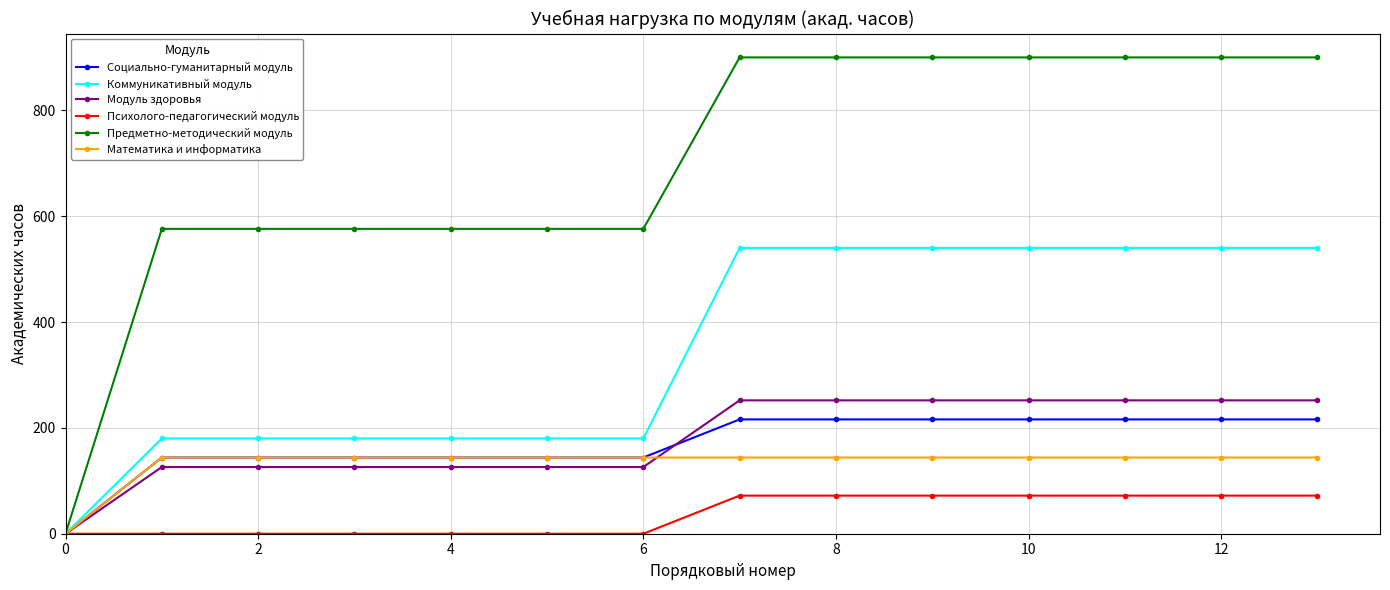

Reading left to right, what are all the values shown in this chart?

Социально-гуманитарный модуль: 0	144	144	144	144	144	144	216	216	216	216	216	216	216
Коммуникативный модуль: 0	180	180	180	180	180	180	540	540	540	540	540	540	540
Модуль здоровья: 0	126	126	126	126	126	126	252	252	252	252	252	252	252
Психолого-педагогический модуль: 0	0	0	0	0	0	0	72	72	72	72	72	72	72
Предметно-методический модуль: 0	576	576	576	576	576	576	900	900	900	900	900	900	900
Математика и информатика: 0	144	144	144	144	144	144	144	144	144	144	144	144	144